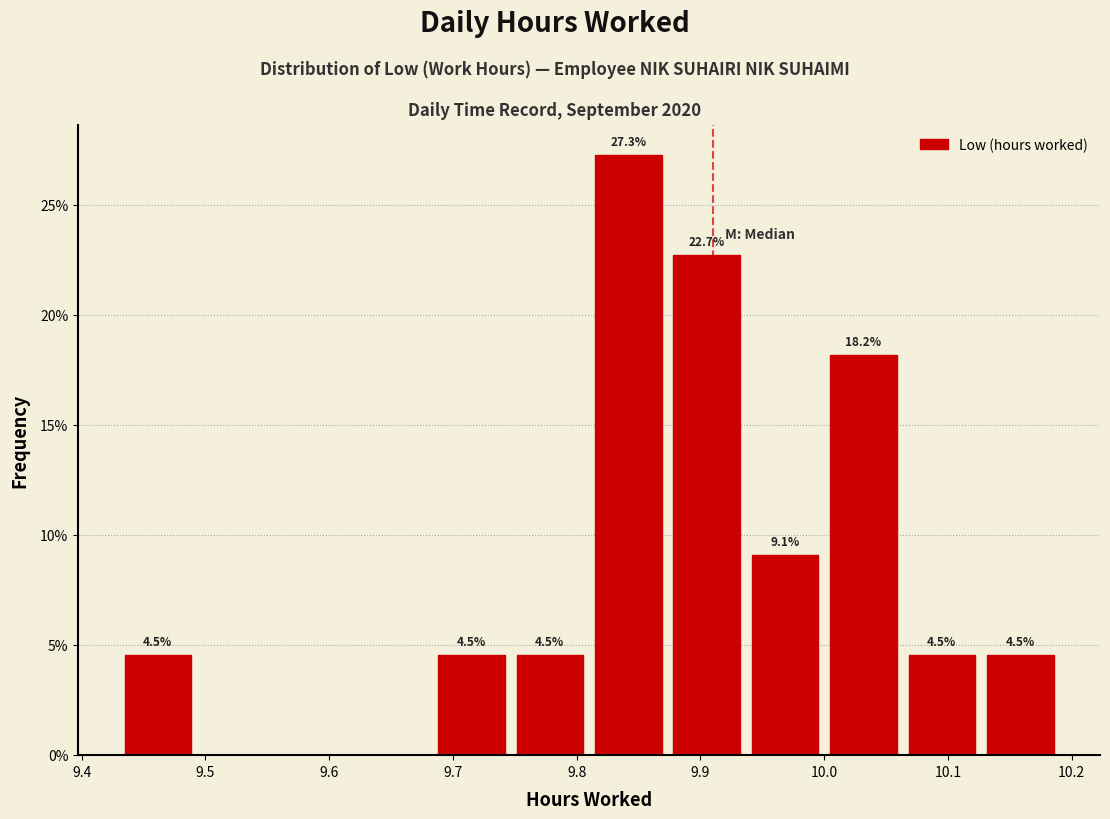

Which range on the x-axis has the tallest bar?

9.81 to 9.87